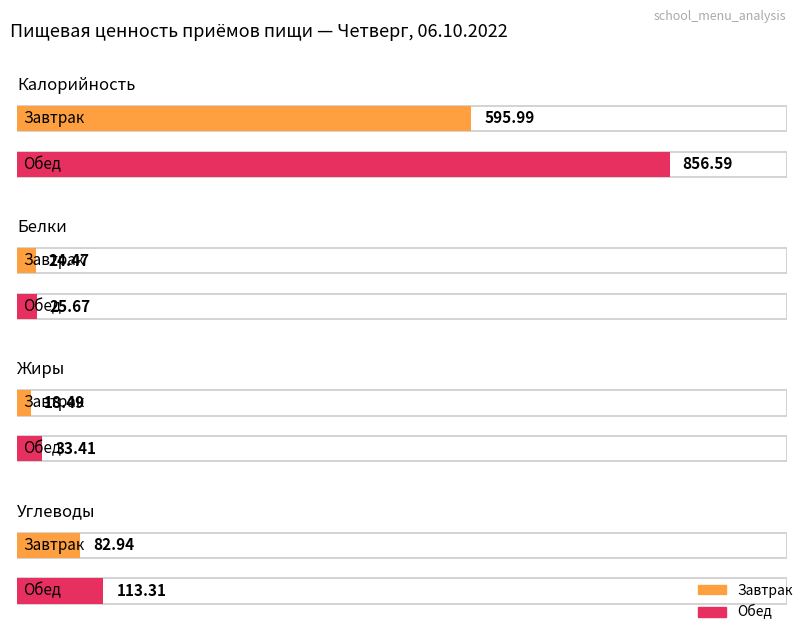

The value of Обед at Жиры is 13.7. True or false?

False